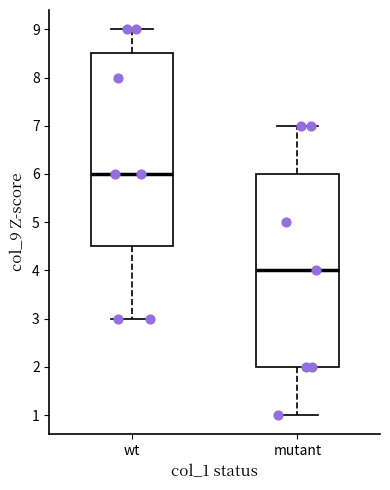

Reading left to right, transcribe this box plot: for each box, give where its median line is, the range the box spans, and where its two whiskers end, as read against the y-axis. The values are not printed on the chart, so give them approximately, as read against the axis.

wt: median 6.0, box 4.5 to 8.5, whiskers 3.0 to 9.0
mutant: median 4.0, box 2.0 to 6.0, whiskers 1.0 to 7.0